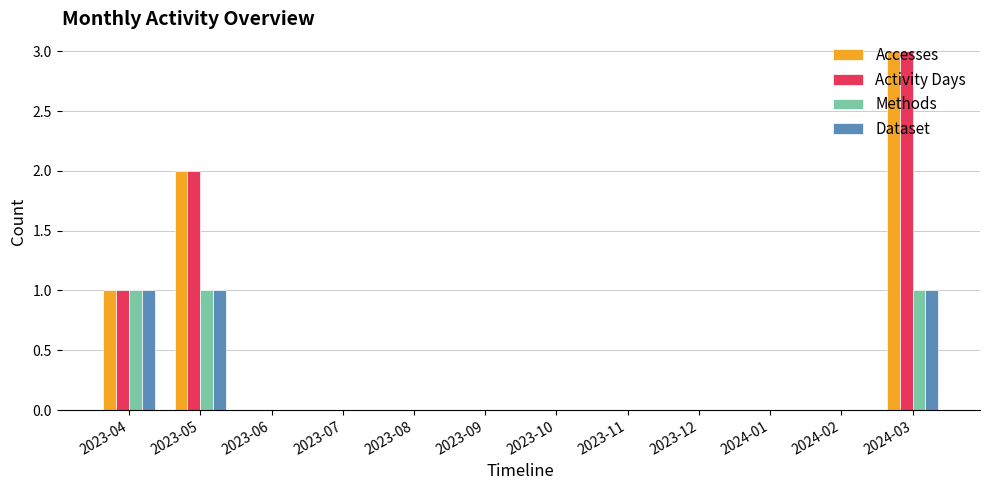

What is the maximum value shown in the chart?

3